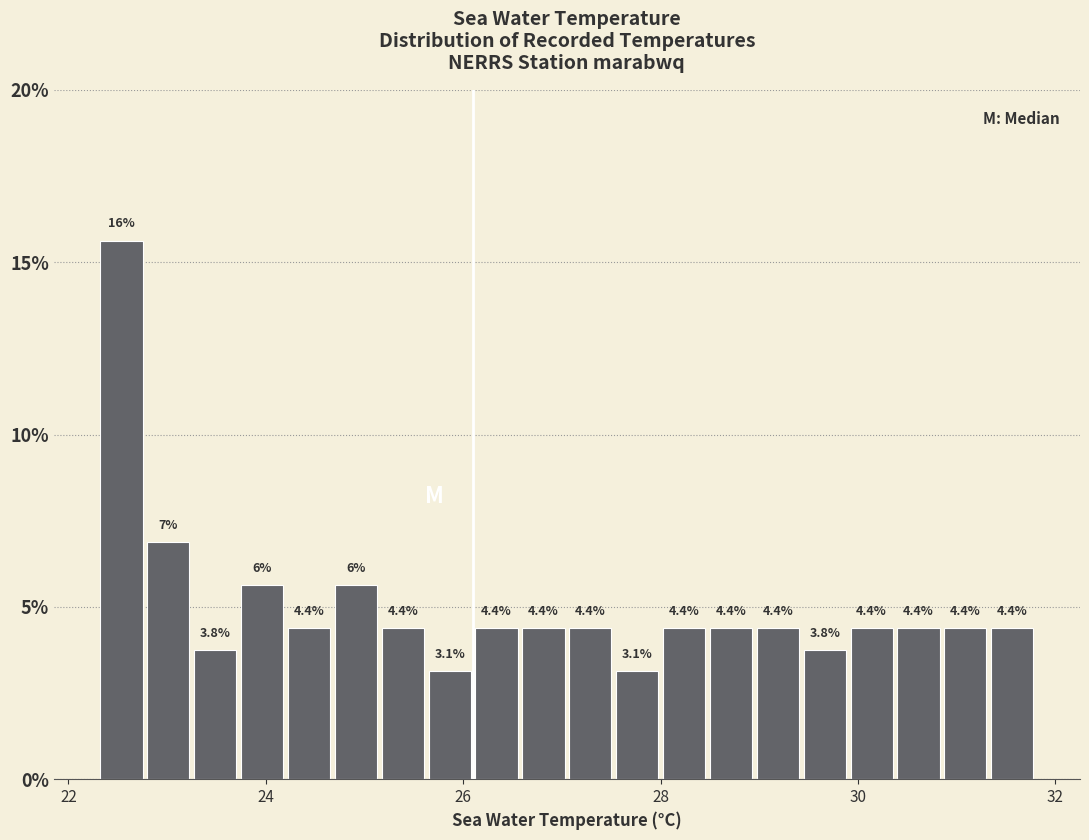

Around what value on the x-axis is the tallest bar? Give the approximate position of its centre, as read against the axis.

22.6